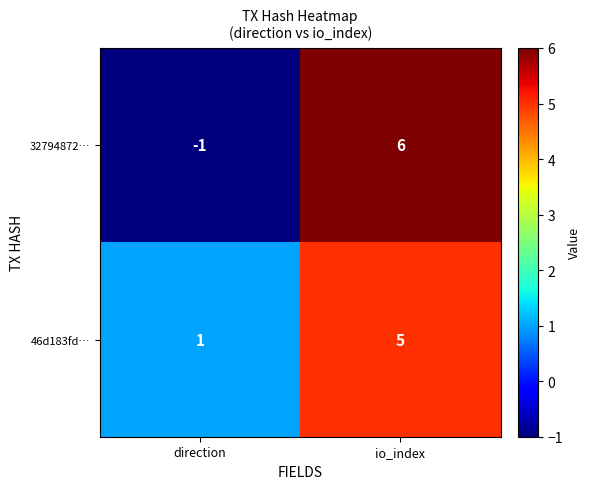

At which category is the sum across all series the highest?

io_index